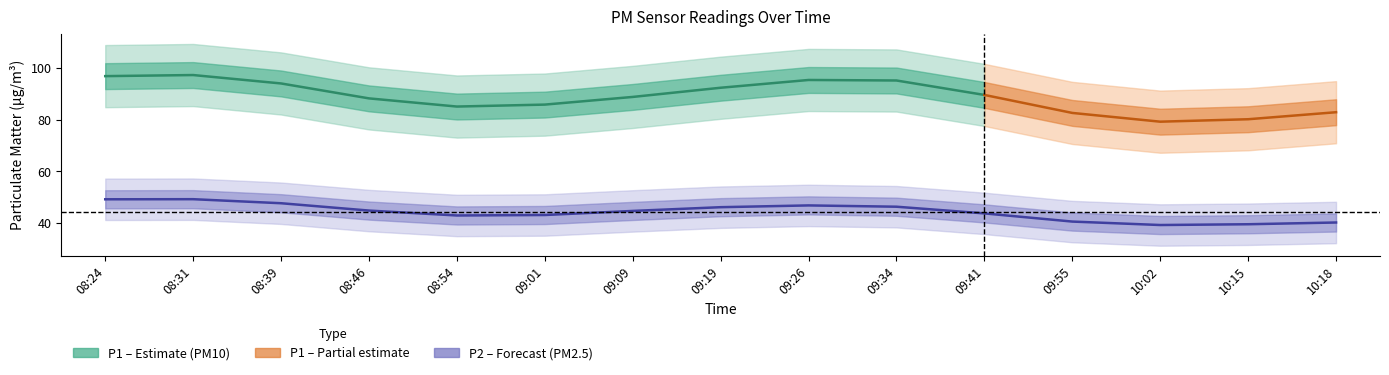

What is the label of the 13th point from the right?

08:39